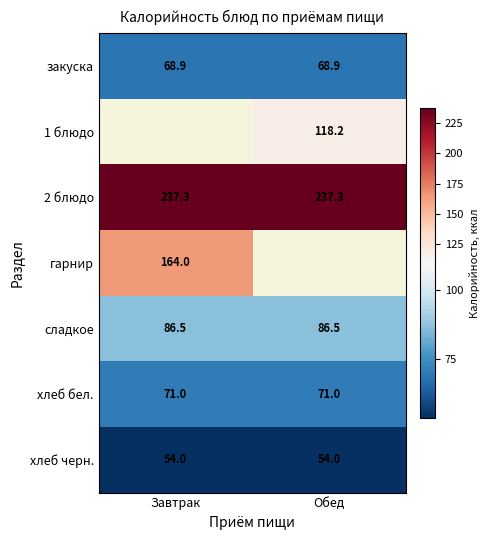

Is the value of закуска at Завтрак greater than the value of сладкое at Обед?

No